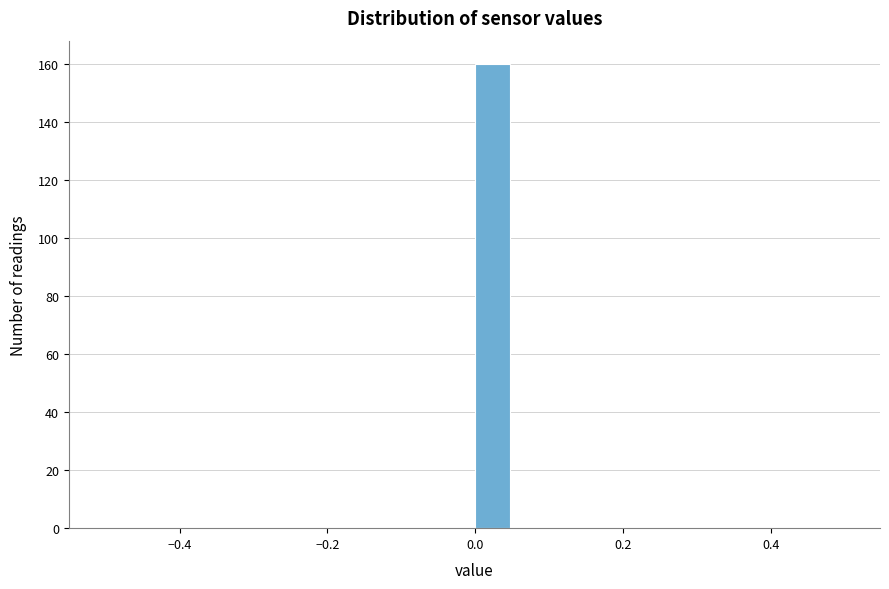

Read against the x-axis, roughly where is the centre of the tallest bar?

0.02